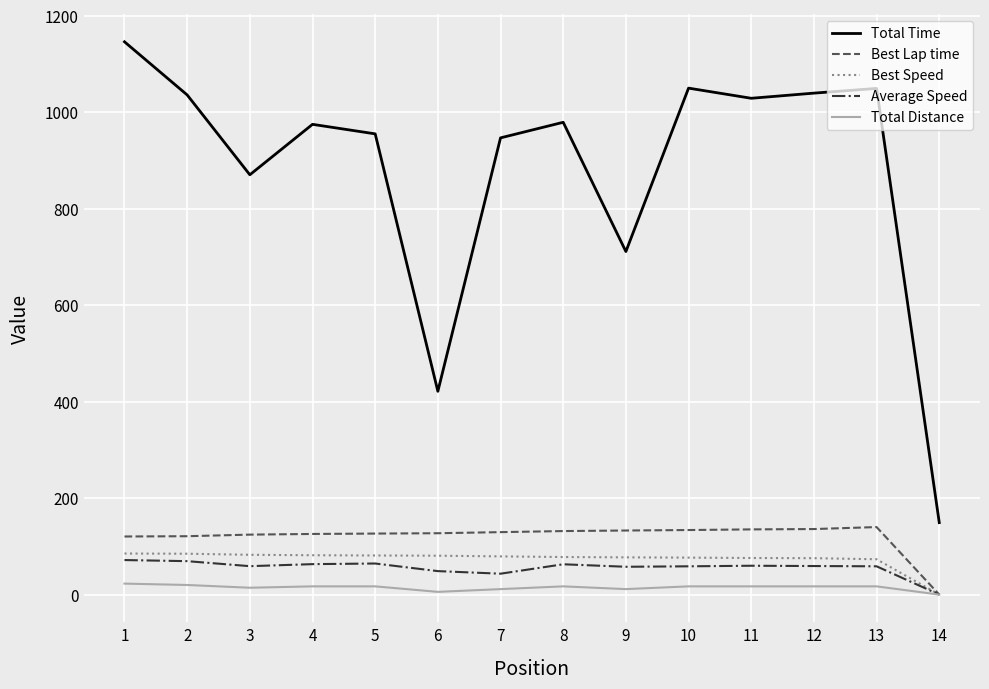

Which label corresponds to the largest value in the chart?

1